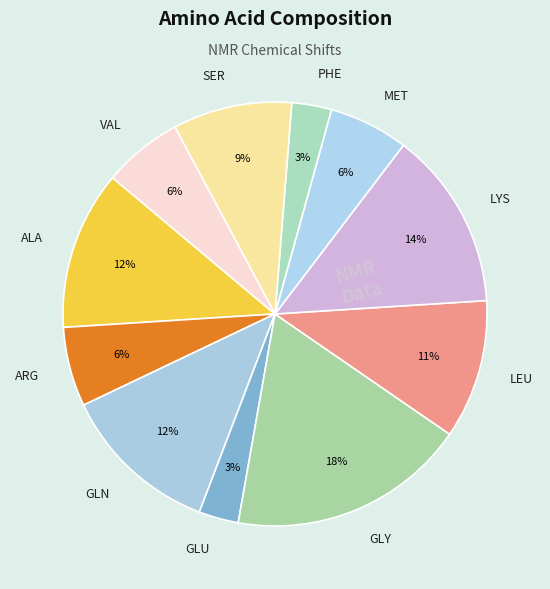

How many slices are in this pie chart?

11